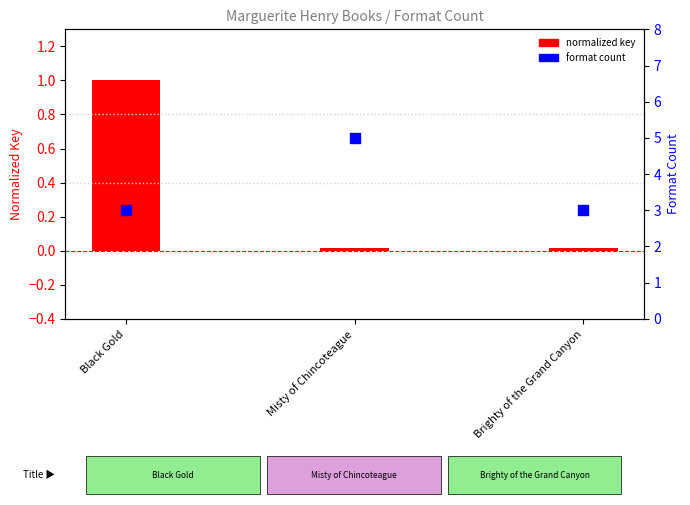

What is the total value across all series at Black Gold?

4.0